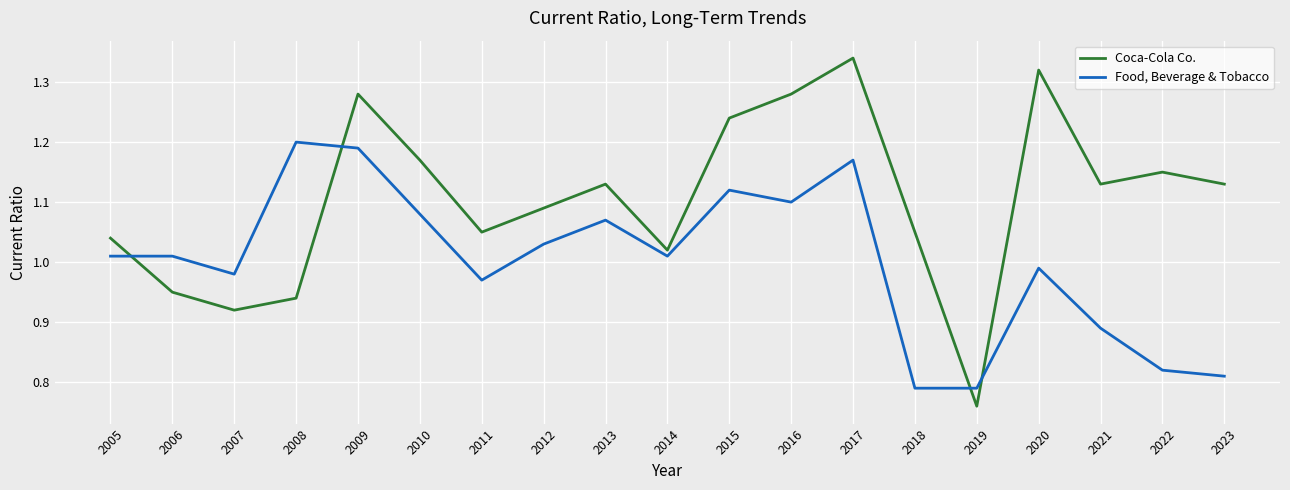

What is the total value across all series at 2020?

2.3